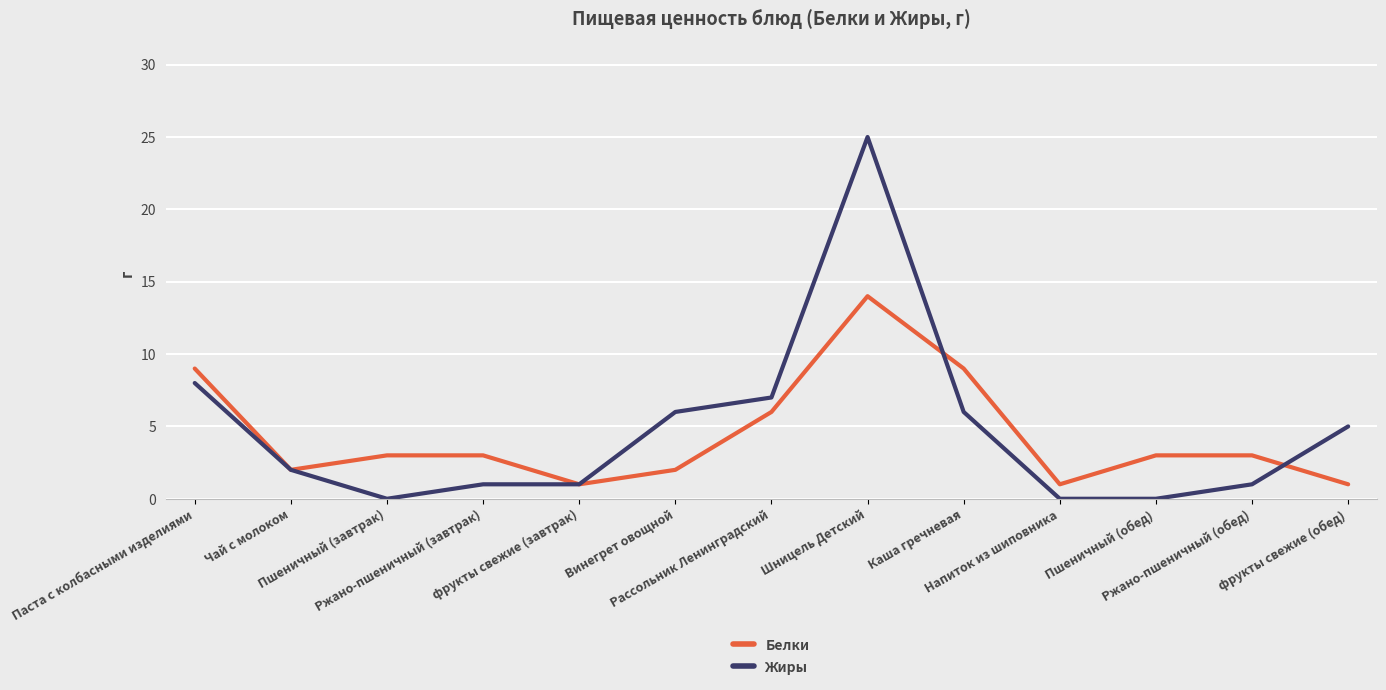

True or false: Жиры has a value of 1 at Ржано-пшеничный (обед).

True